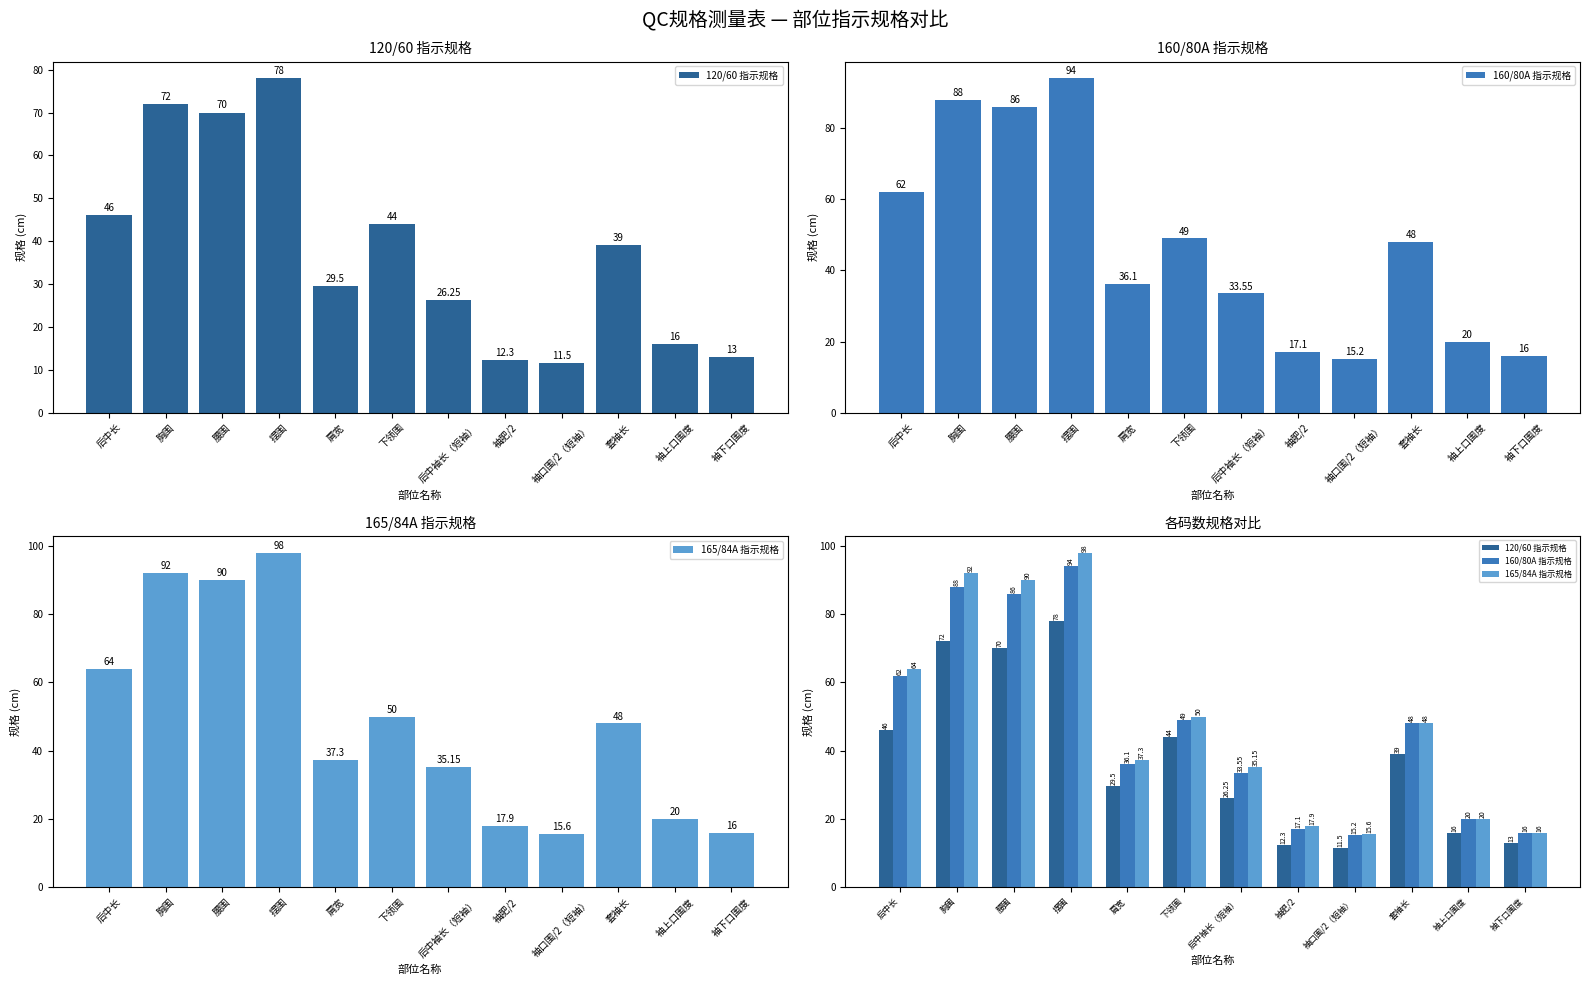

What is the label of the 10th bar from the right?

腰围